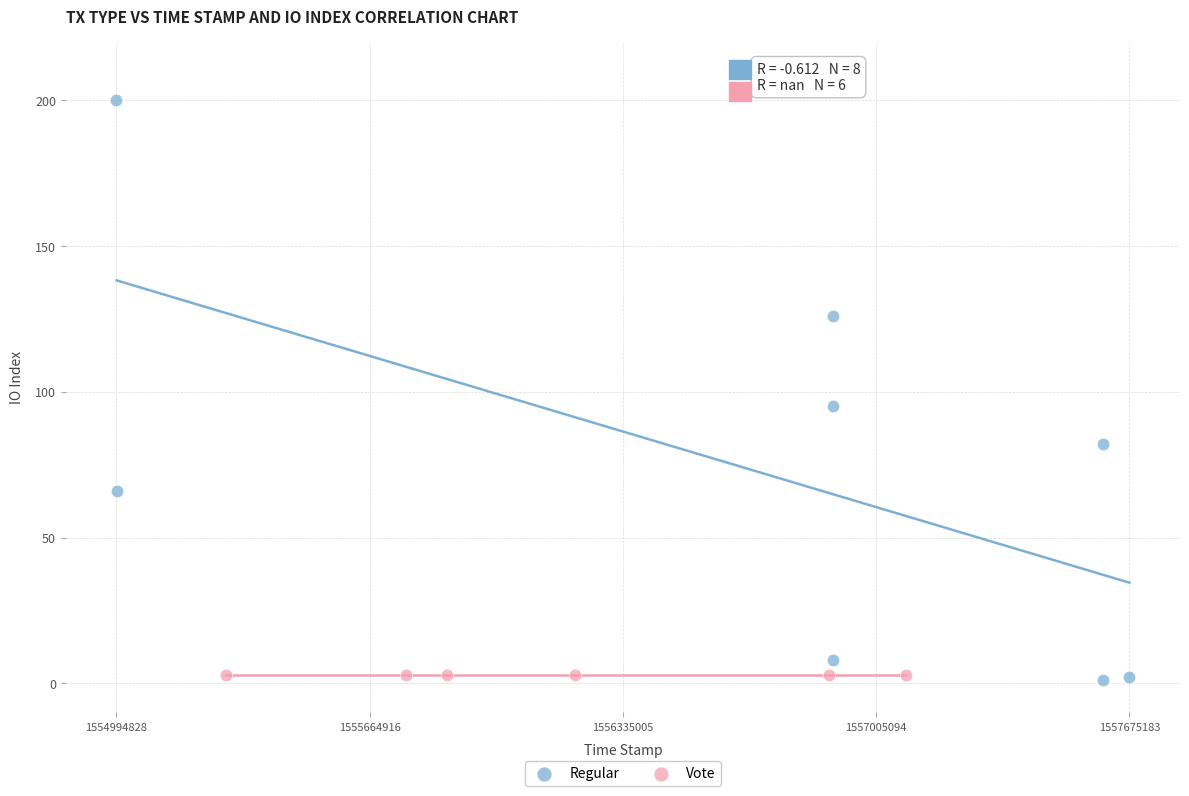

Which series contains the highest Y value?

Regular